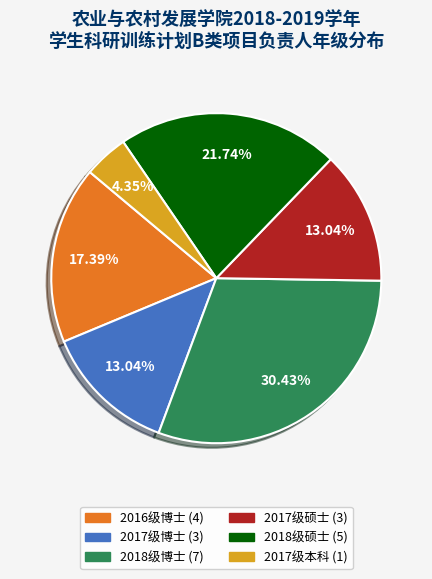

What is the largest slice in the pie chart?

2018级博士